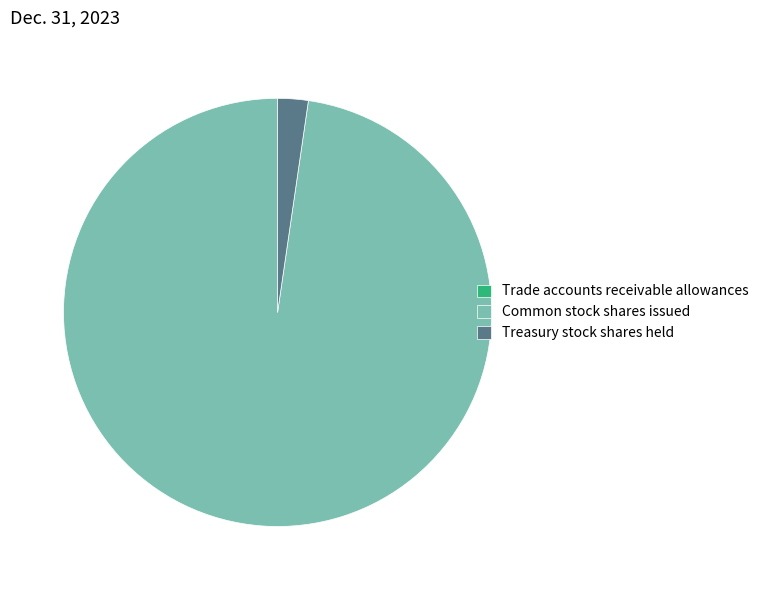

Does Common stock shares issued account for over 50% of the chart?

Yes